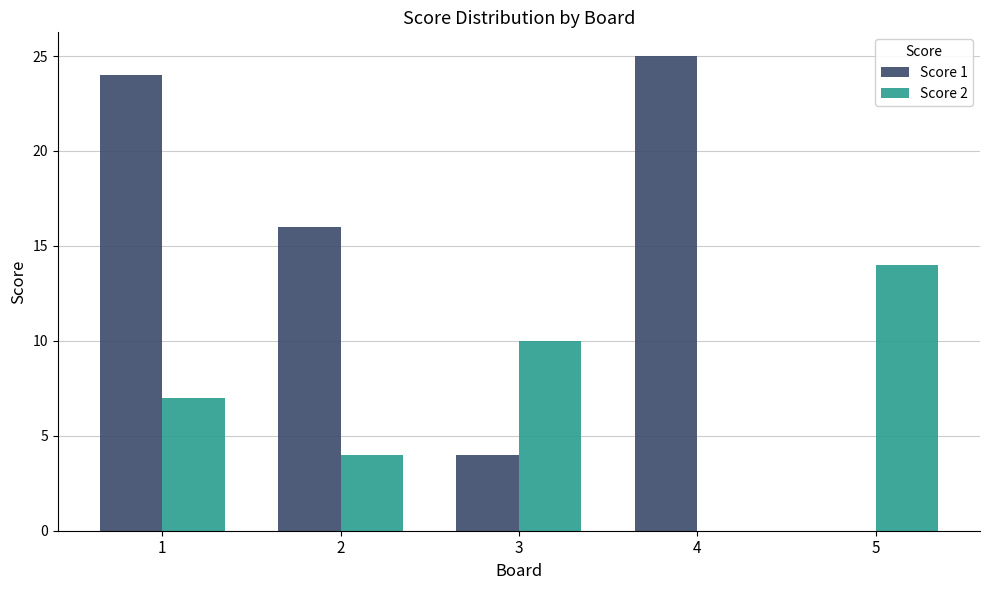

What is the maximum value shown in the chart?

25